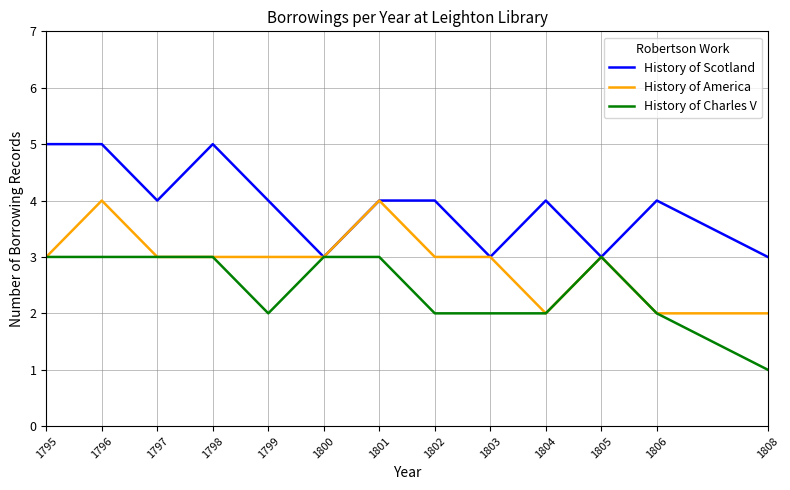

Which series changed the most between 1799 and 1804?

History of America